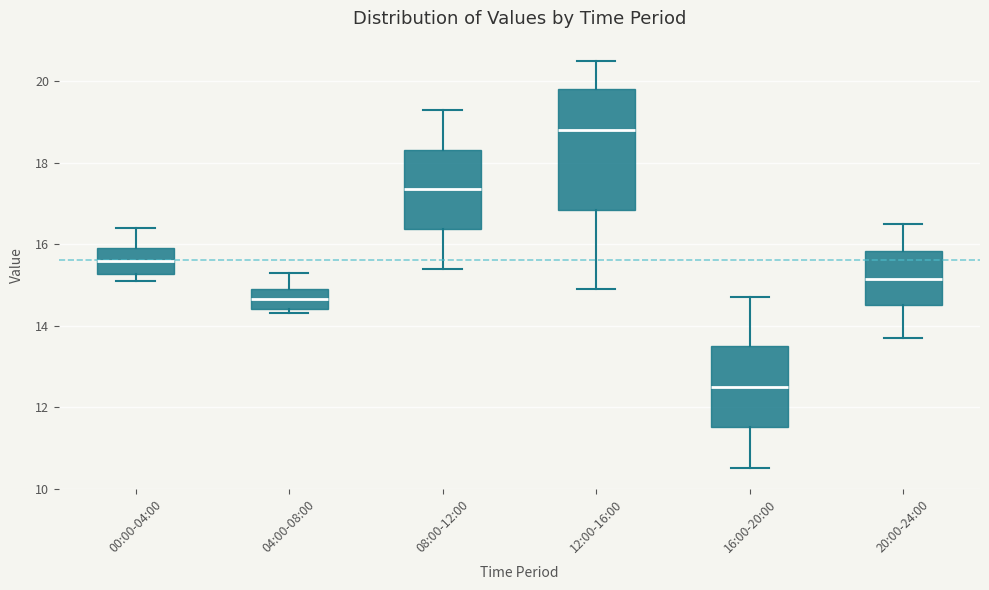

Reading left to right, transcribe this box plot: for each box, give where its median line is, the range the box spans, and where its two whiskers end, as read against the y-axis. The values are not printed on the chart, so give them approximately, as read against the axis.

00:00-04:00: median 15.6, box 15.2 to 16.0, whiskers 15.2 (just below the box's lower edge) to 16.4
04:00-08:00: median 14.6, box 14.4 to 15.0, whiskers 14.4 (just below the box's lower edge) to 15.4
08:00-12:00: median 17.4, box 16.4 to 18.4, whiskers 15.4 to 19.4
12:00-16:00: median 18.8, box 16.8 to 19.8, whiskers 15.0 to 20.6
16:00-20:00: median 12.6, box 11.6 to 13.6, whiskers 10.6 to 14.8
20:00-24:00: median 15.2, box 14.6 to 15.8, whiskers 13.8 to 16.6